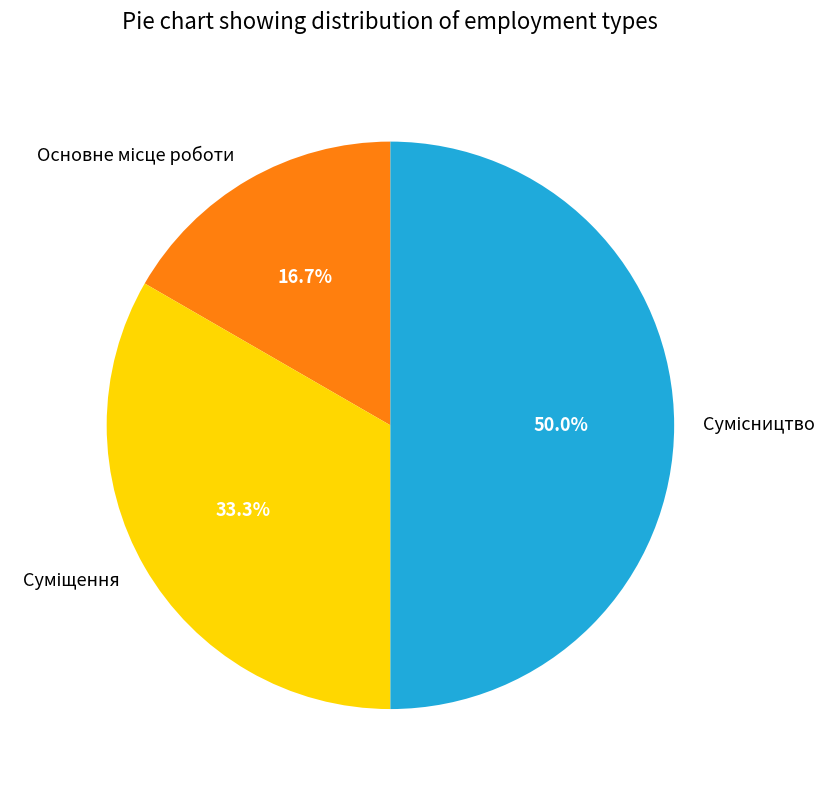

Approximately how many times larger is the value at Суміщення compared to Основне місце роботи?

2.0